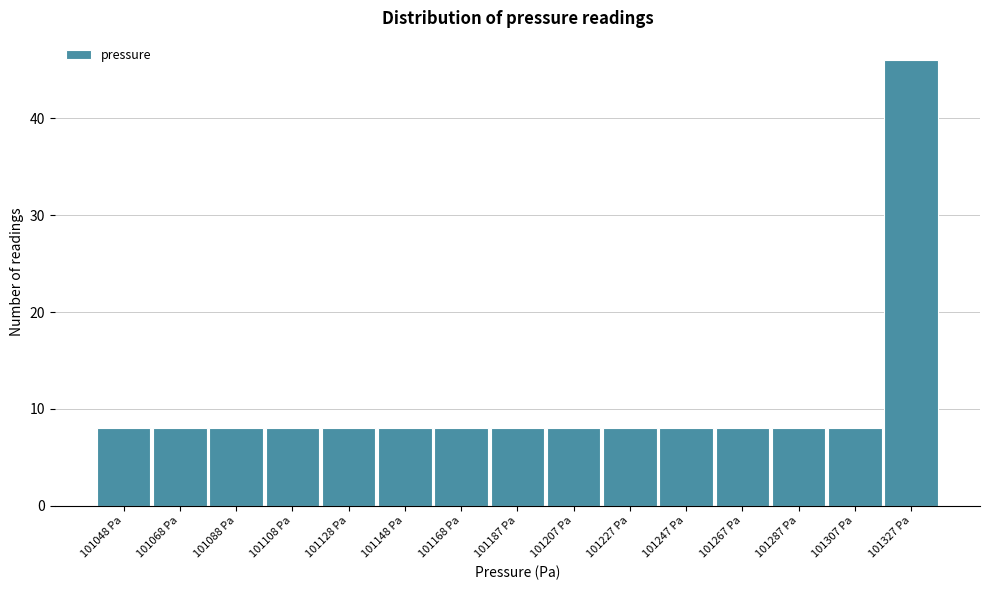

Reading left to right, extract all data points from this chart.

8	8	8	8	8	8	8	8	8	8	8	8	8	8	46